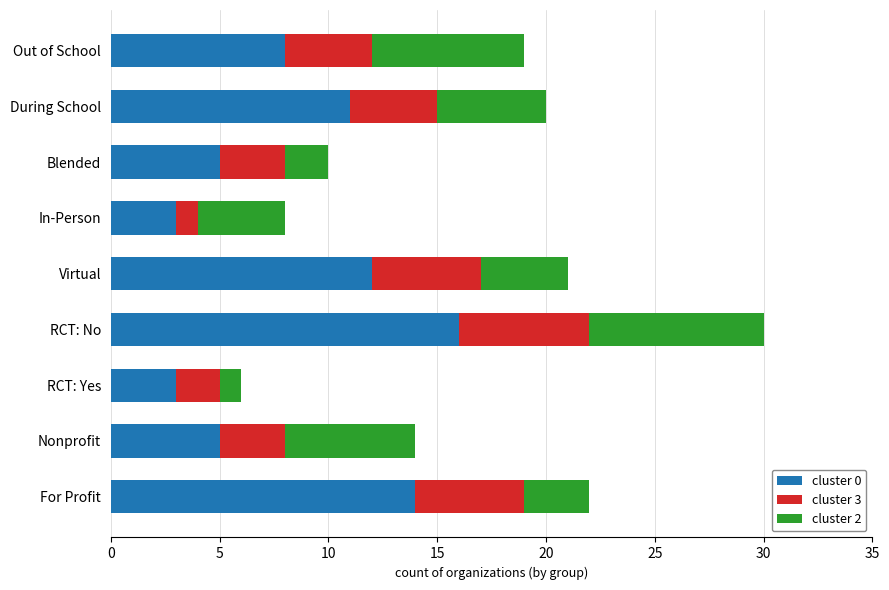

At which category is the sum across all series the highest?

RCT: No